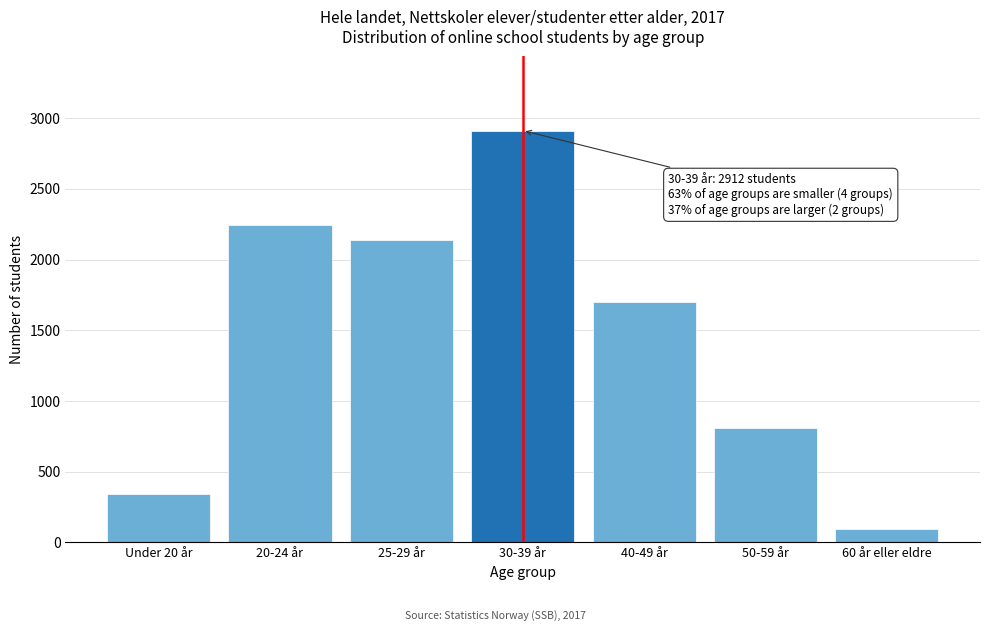

Reading right to left, what are all the values shown in this chart?

94	807	1701	2912	2139	2243	341